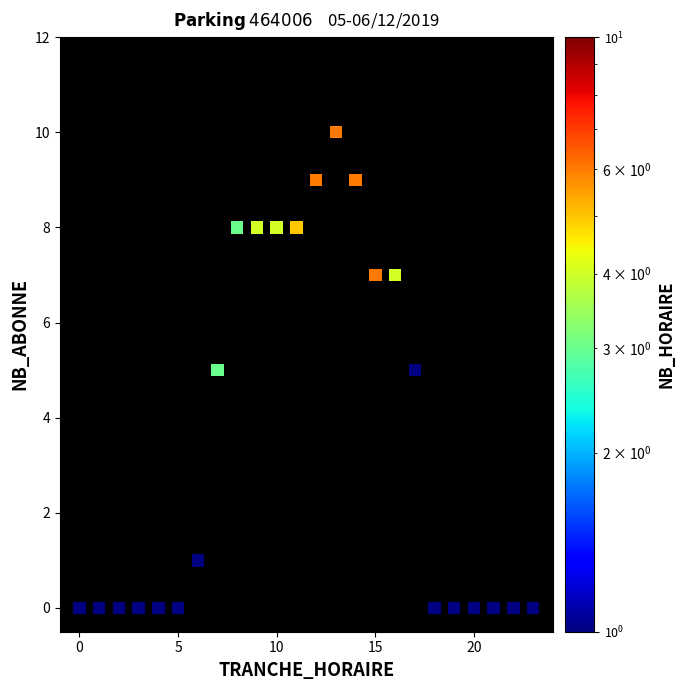

What is the range of X values (max minus min)?

23